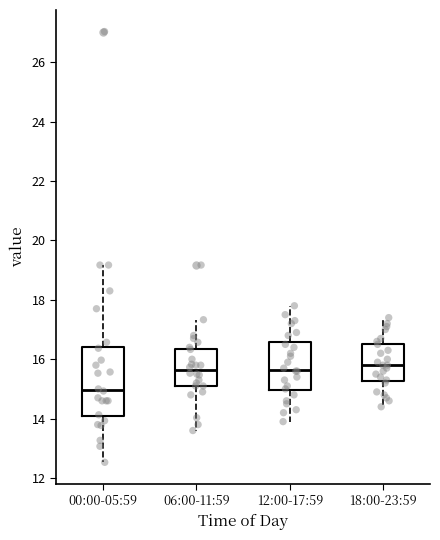

Reading left to right, read every box against the y-axis: the position of its median line, the range the box covers, and the ends of its whiskers. The values are not printed on the chart, so give them approximately, as read against the axis.

00:00-05:59: median 15.0, box 14.0 to 16.4, whiskers 12.6 to 19.2
06:00-11:59: median 15.6, box 15.2 to 16.4, whiskers 13.6 to 17.4
12:00-17:59: median 15.6, box 15.0 to 16.6, whiskers 14.0 to 17.8
18:00-23:59: median 15.8, box 15.2 to 16.6, whiskers 14.4 to 17.4